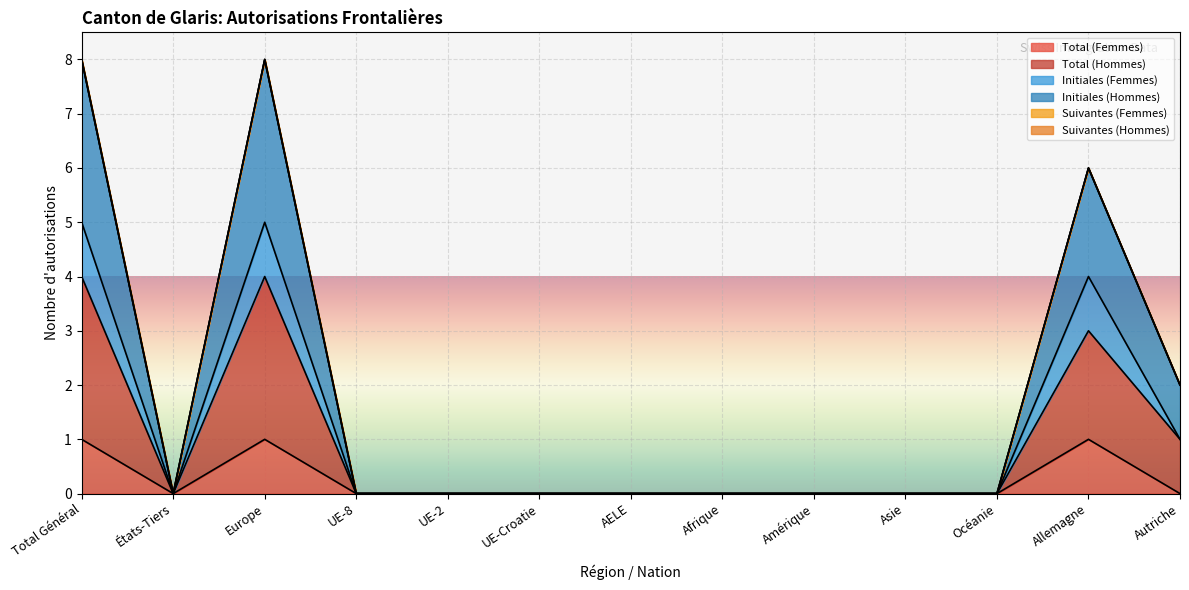

What is the label of the 10th point from the left?

Asie